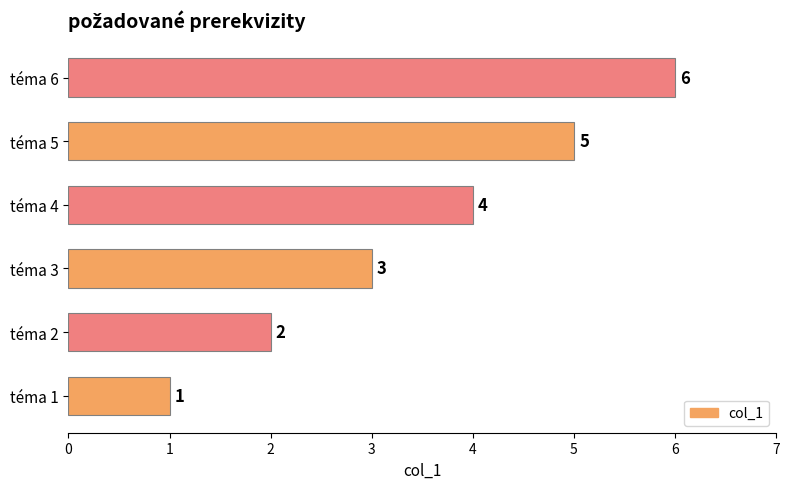

List the labels in order of value, smallest first.

téma 1, téma 2, téma 3, téma 4, téma 5, téma 6